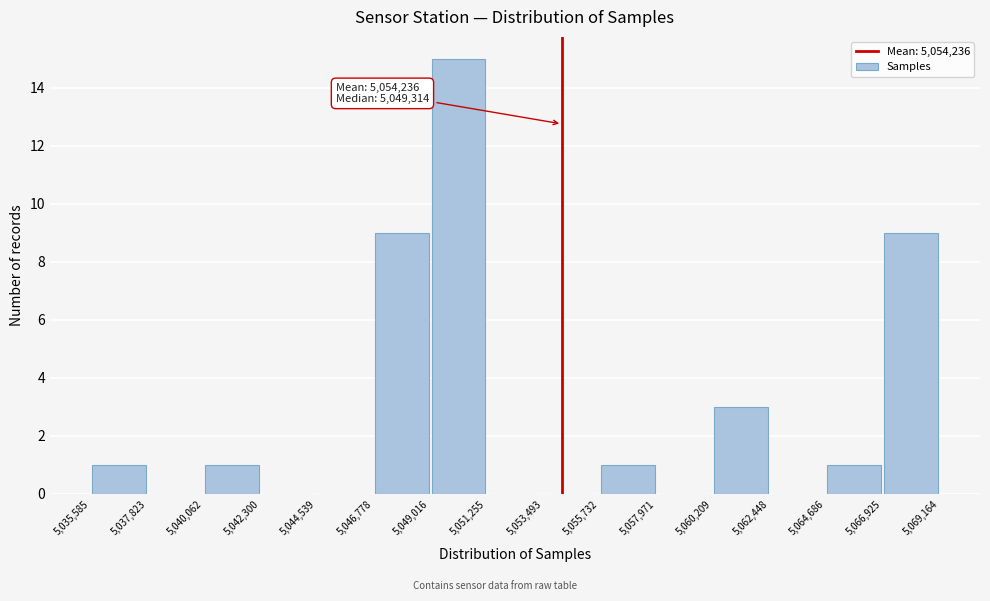

Over which range of the x-axis is the bar tallest?

5,049,016 to 5,051,255